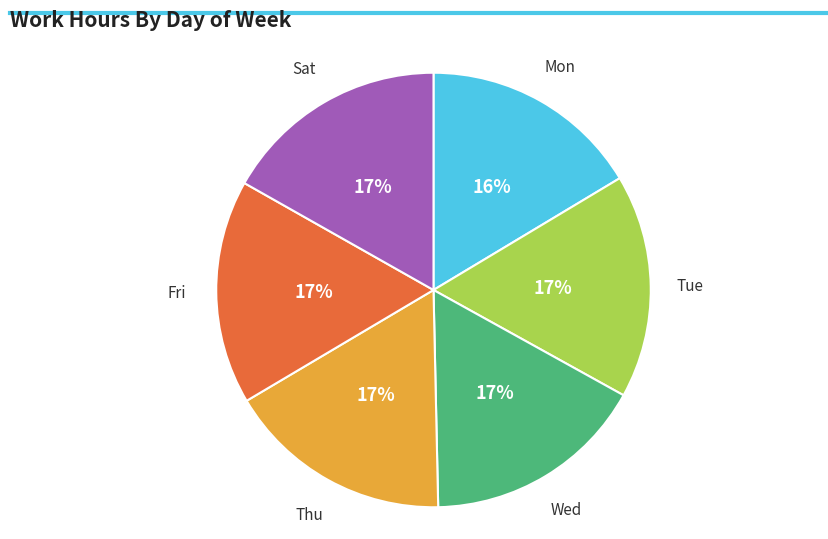

To the nearest percent, what portion does Thu represent?

17%